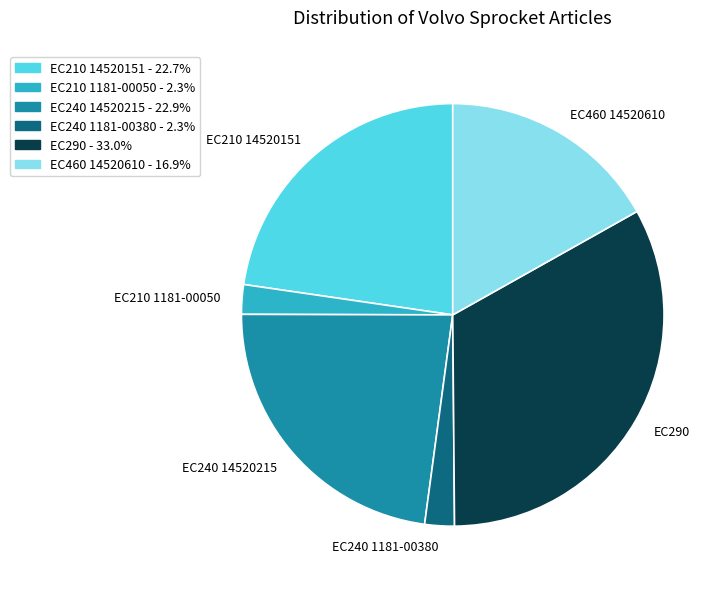

What is the ratio of the value at EC290 to the value at EC240 1181-00380?

14.6